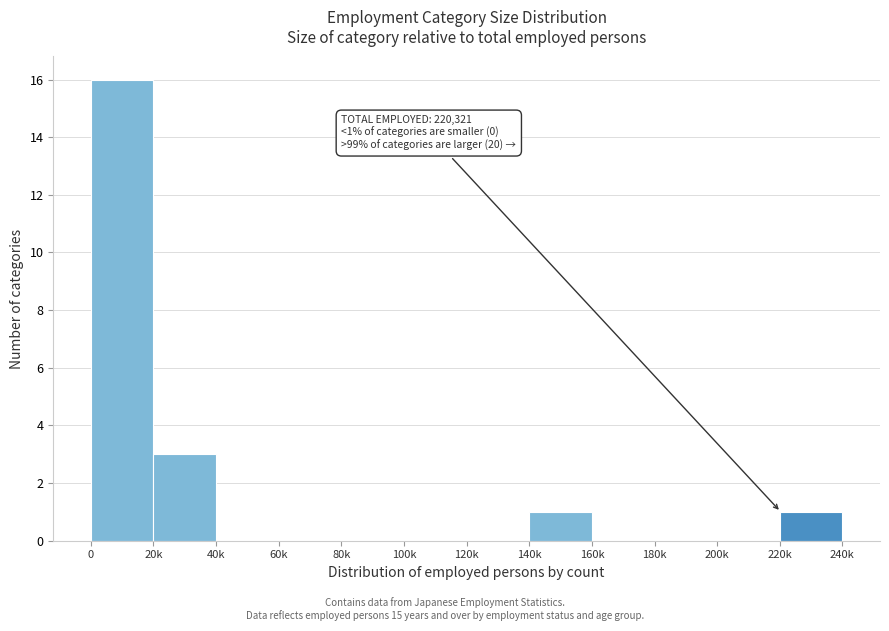

Reading left to right, what are all the values shown in this chart?

0=16	20k=3	40k=0	60k=0	80k=0	100k=0	120k=0	140k=1	160k=0	180k=0	200k=0	220k=1